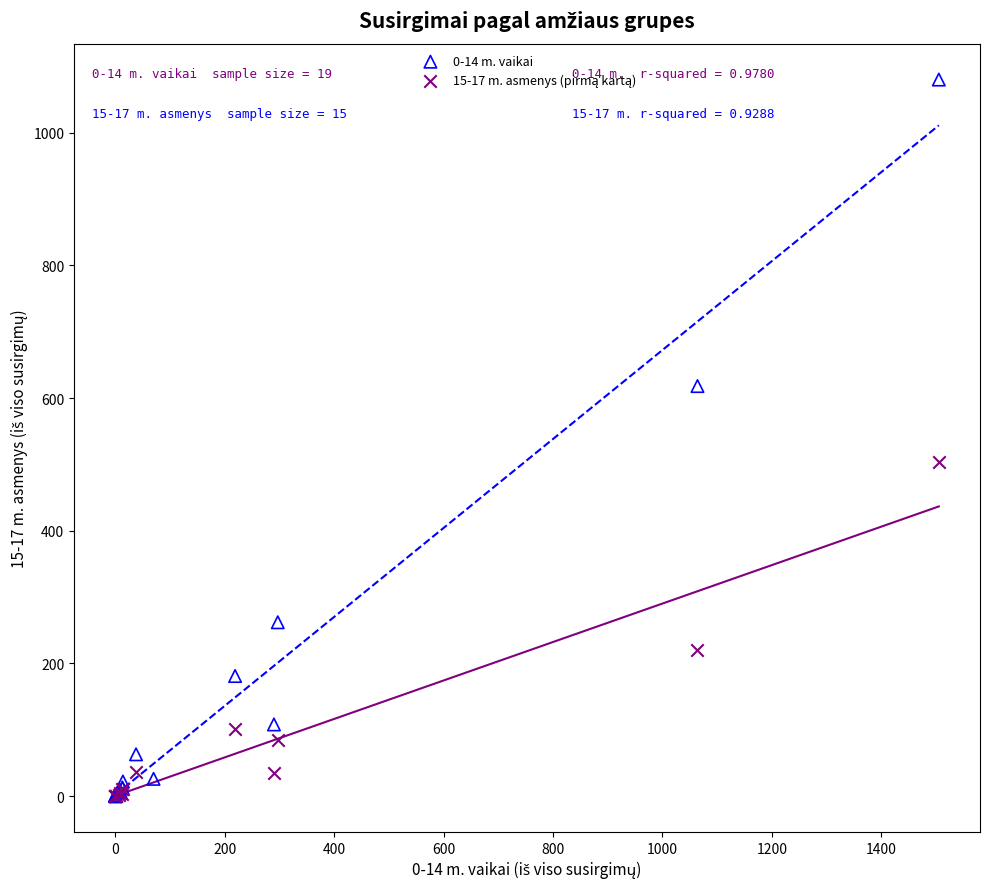

Which series contains the highest Y value?

0-14 m. vaikai